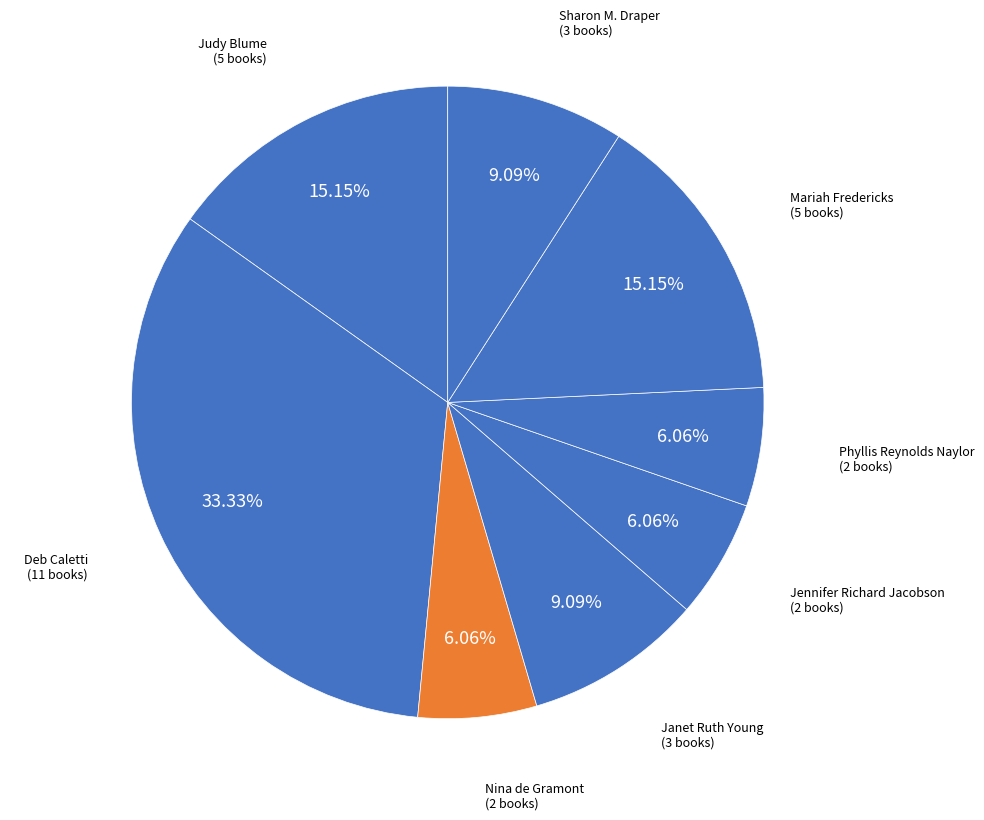

Count the number of slices in the pie.

8